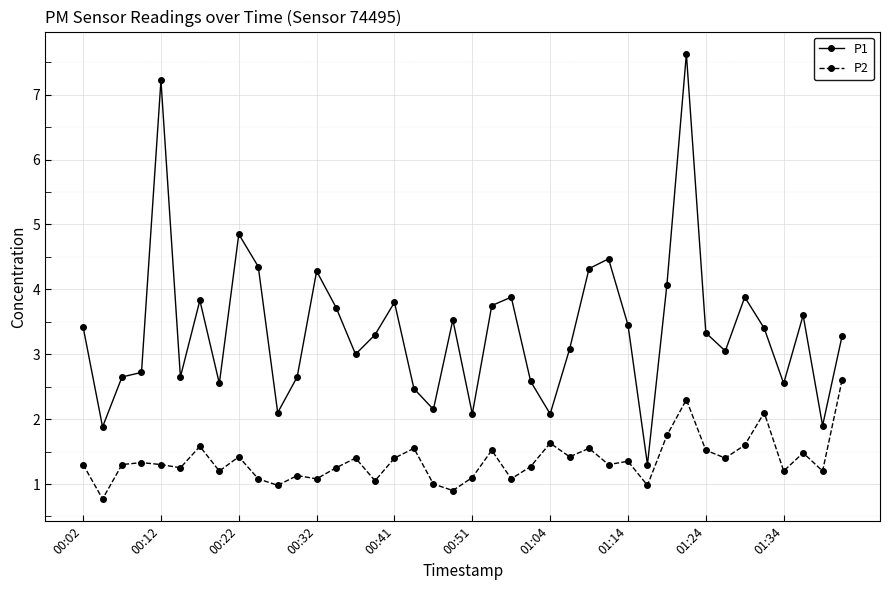

Which series has the largest total across all categories?

P1